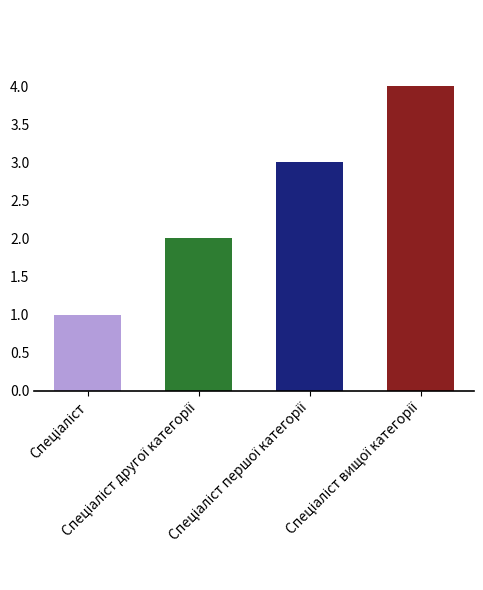

How many categories are shown in the chart?

4